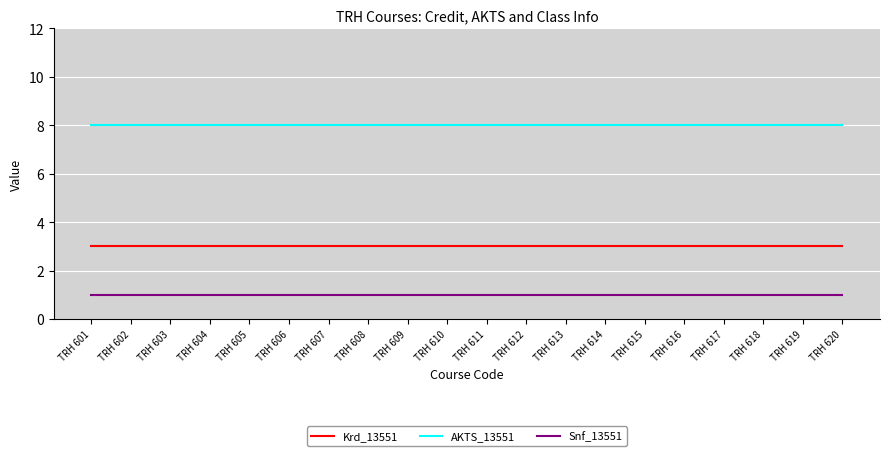

What is the spread (max minus min) of values at TRH 609?

7